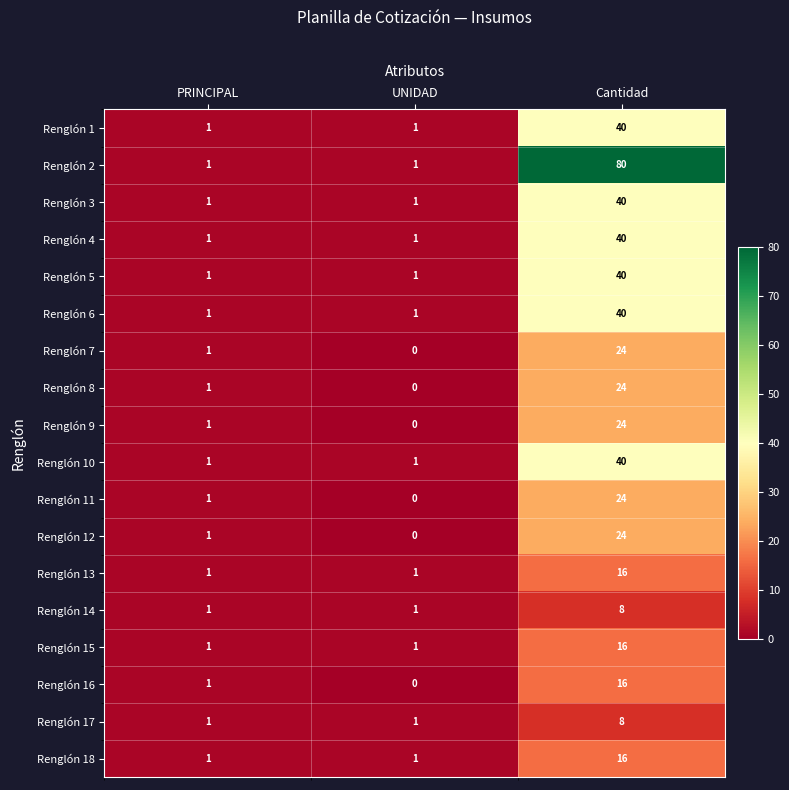

The value of Renglón 5 at Cantidad is 40. True or false?

True